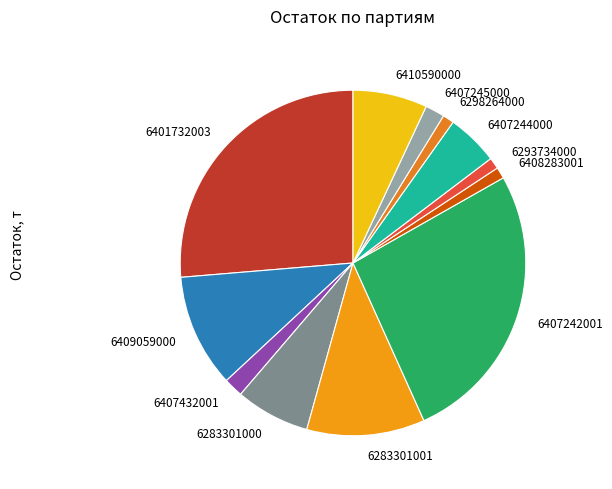

Count the number of slices in the pie.

12